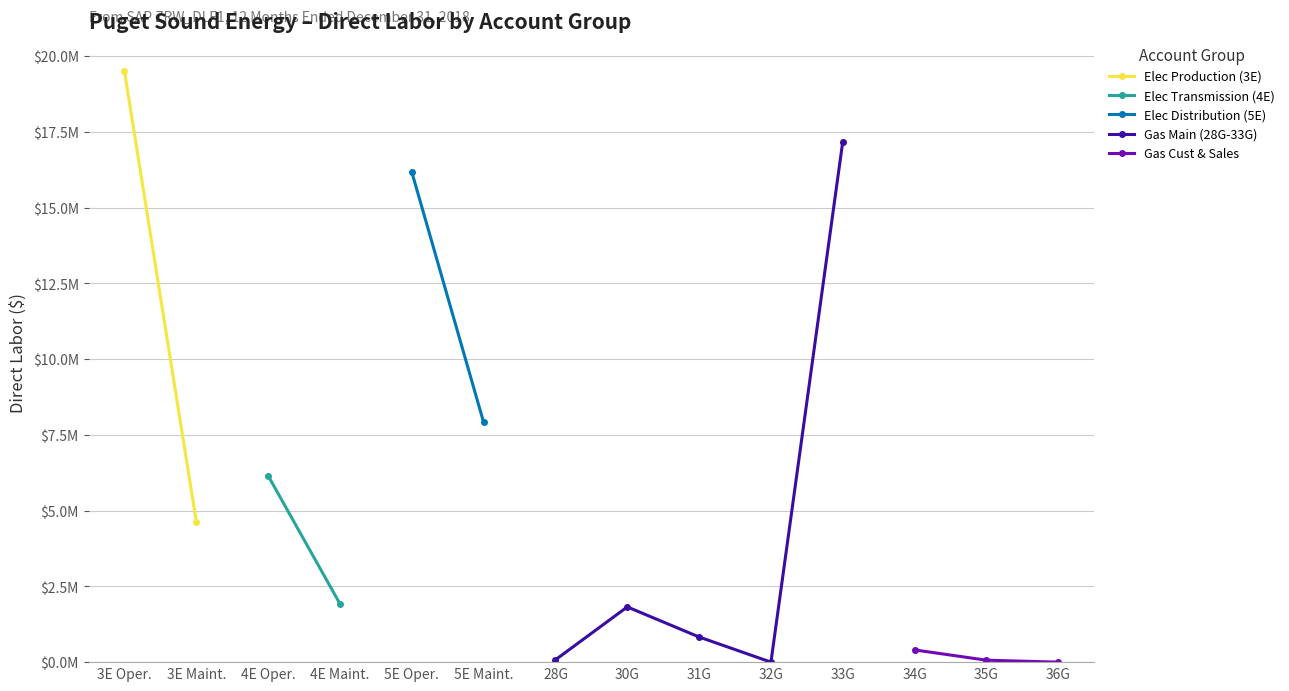

True or false: Gas Main (28G-33G) has more than 2 interior local peaks.

False